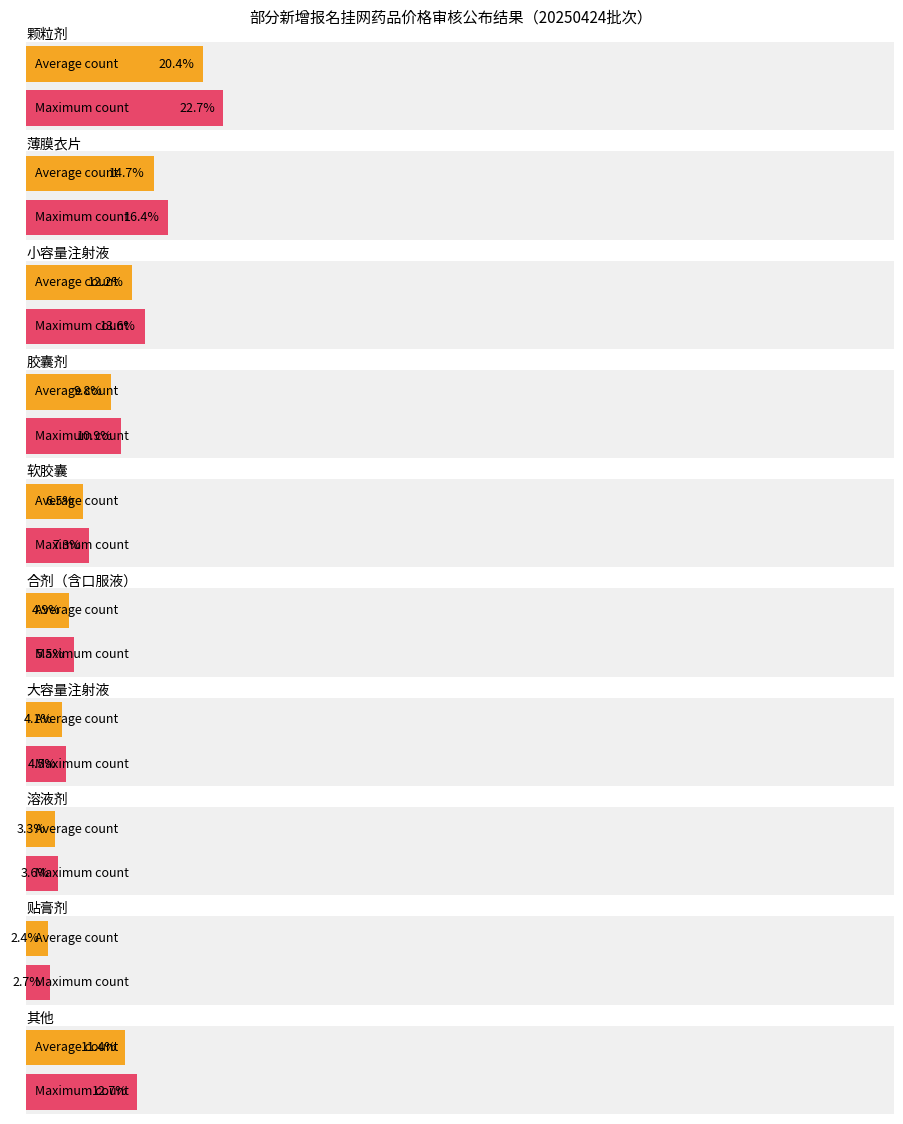

How many distinct data groups are displayed?

2